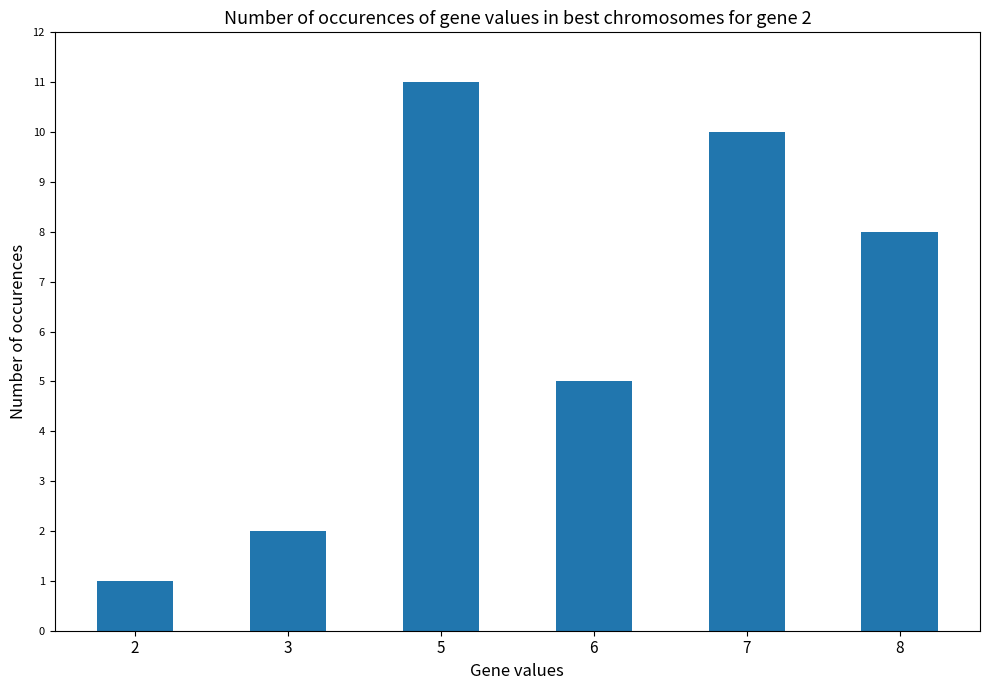

True or false: the data shows 3 at 7.

False